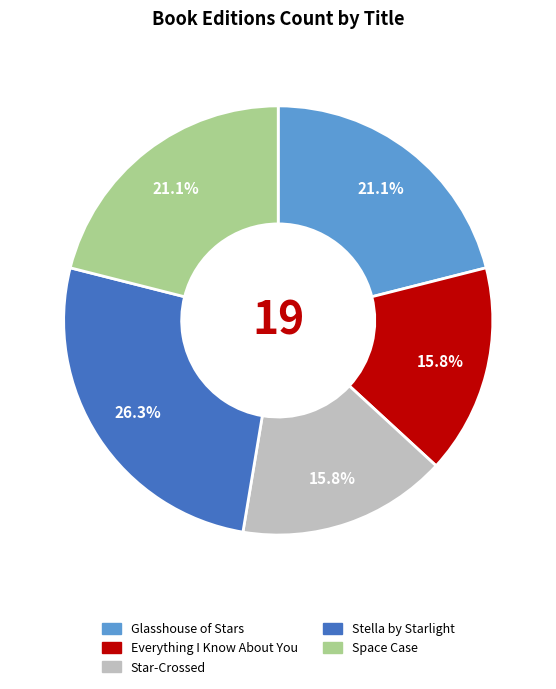

Approximately how many times larger is the value at Everything I Know About You compared to Stella by Starlight?

0.6